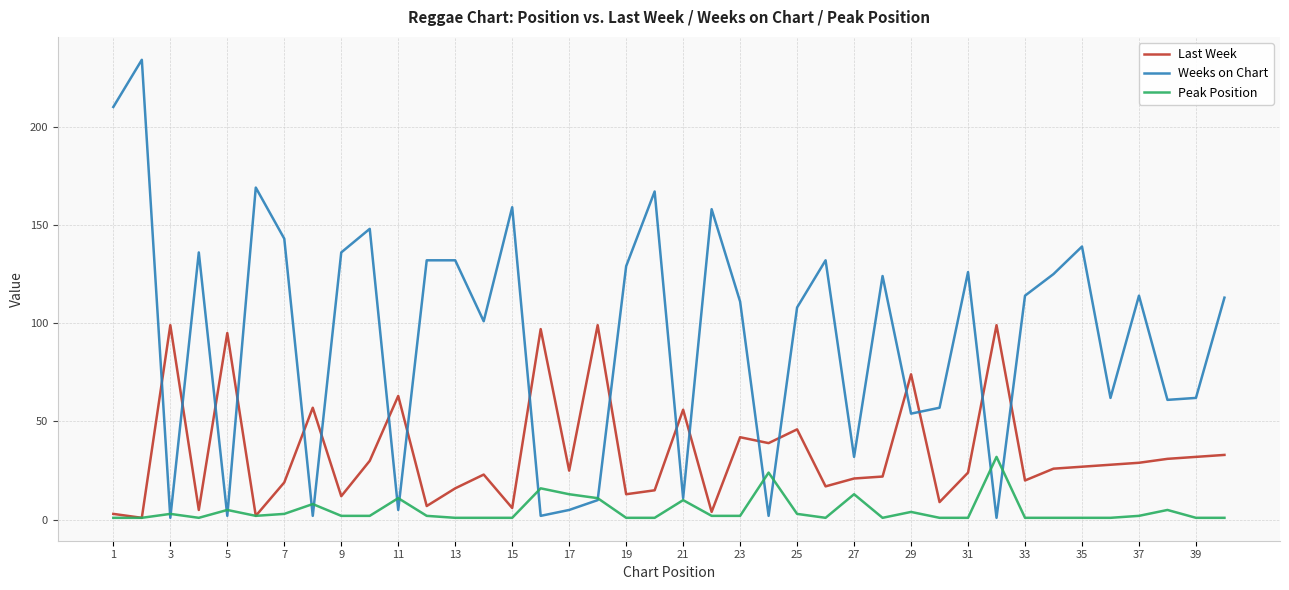

What are all the series names shown in the legend?

Last Week, Weeks on Chart, Peak Position